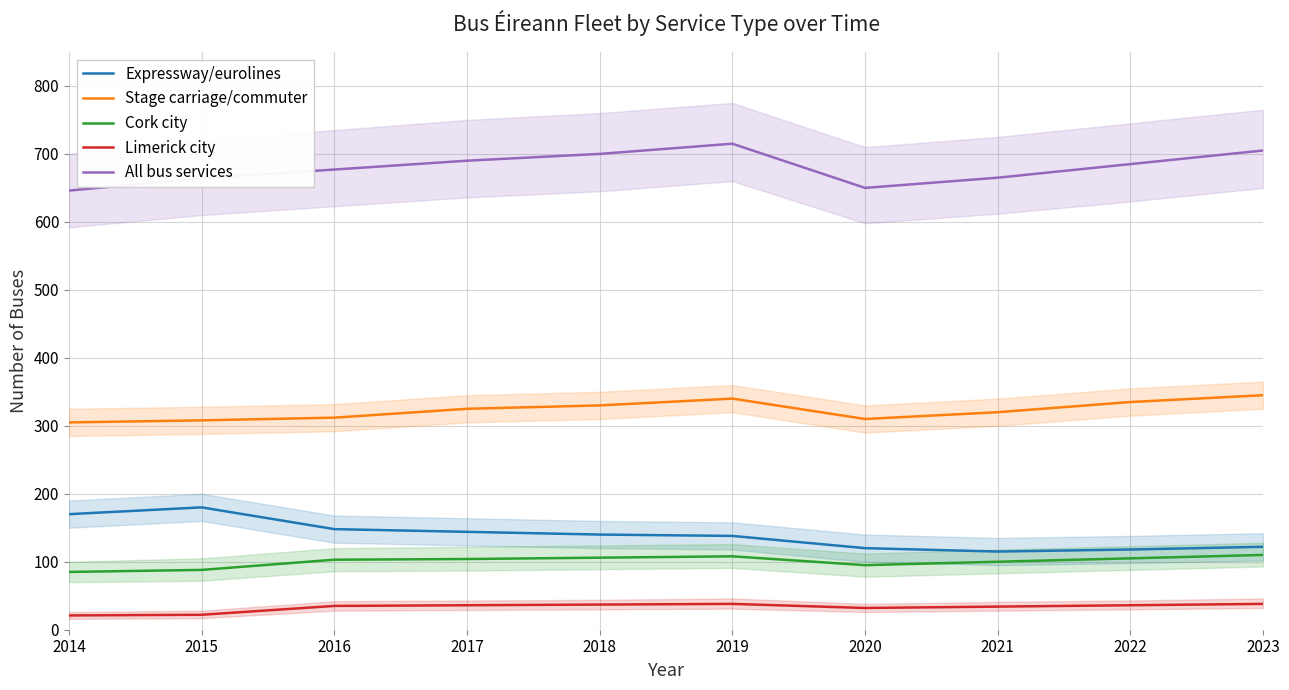

Is the value of Cork city at 2014 greater than the value of Limerick city at 2021?

Yes